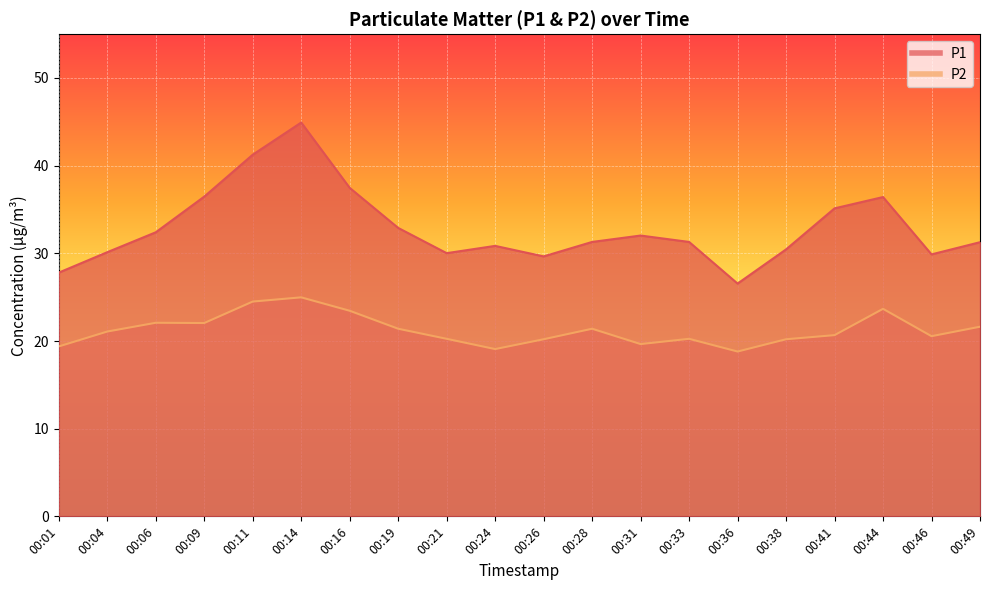

True or false: P2 and P1 intersect in this chart.

False